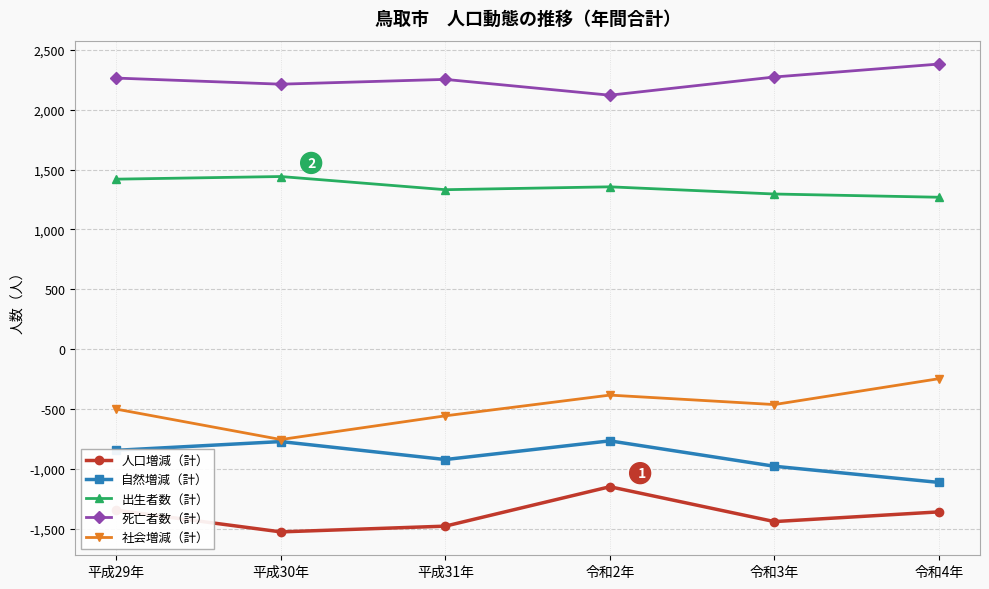

True or false: 自然増減（計） has more than 1 interior local peaks.

True